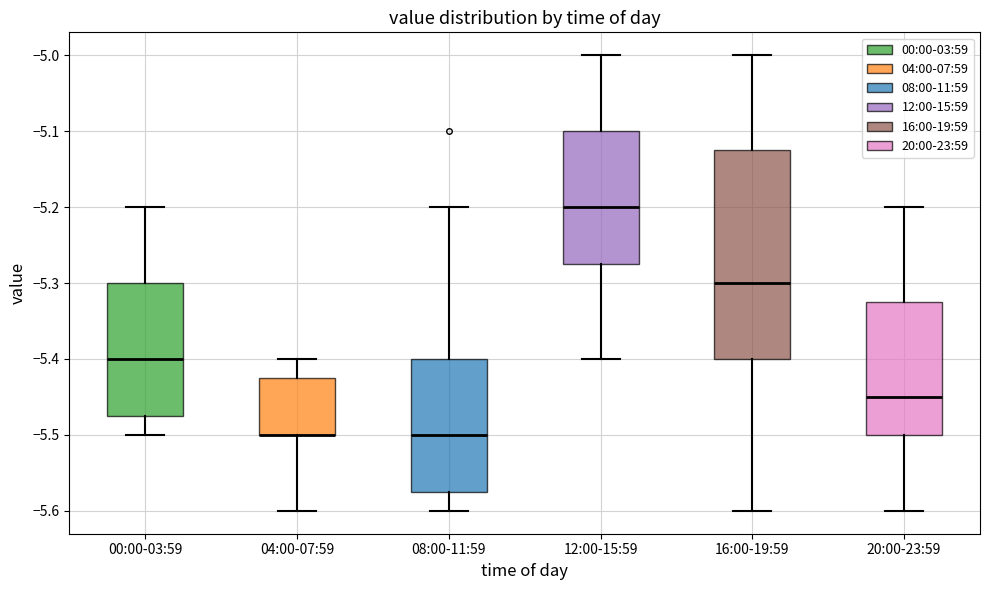

Reading left to right, transcribe this box plot: for each box, give where its median line is, the range the box spans, and where its two whiskers end, as read against the y-axis. The values are not printed on the chart, so give them approximately, as read against the axis.

00:00-03:59: median -5.40, box -5.47 to -5.30, whiskers -5.50 to -5.20
04:00-07:59: median -5.50 (drawn on the box's lower edge), box -5.50 to -5.42, whiskers -5.60 to -5.40
08:00-11:59: median -5.50, box -5.57 to -5.40, whiskers -5.60 to -5.20
12:00-15:59: median -5.20, box -5.27 to -5.10, whiskers -5.40 to -5.00
16:00-19:59: median -5.30, box -5.40 to -5.12, whiskers -5.60 to -5.00
20:00-23:59: median -5.45, box -5.50 to -5.32, whiskers -5.60 to -5.20